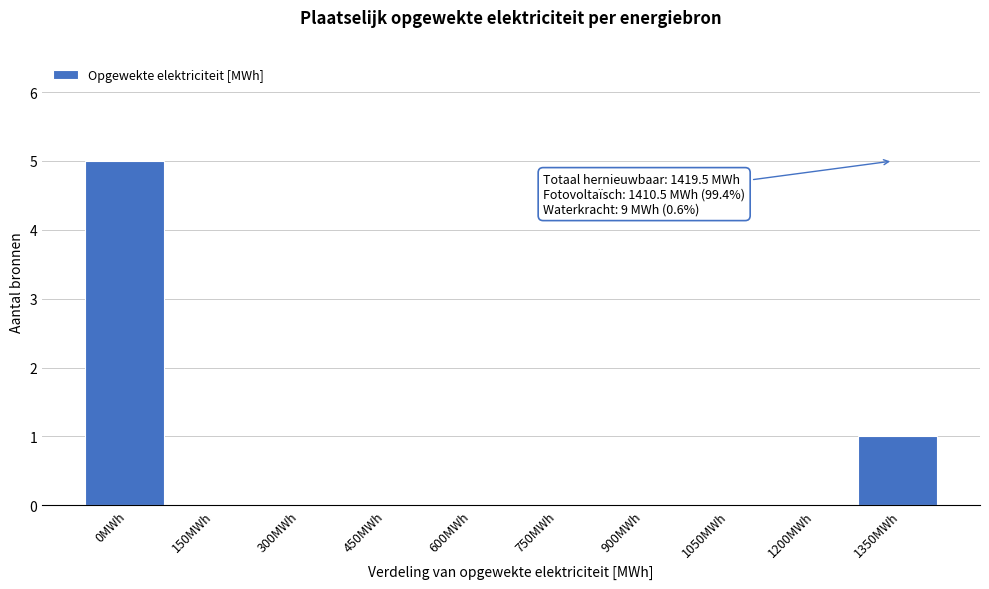

Reading left to right, list all the values displayed in this chart.

0MWh=5	150MWh=0	300MWh=0	450MWh=0	600MWh=0	750MWh=0	900MWh=0	1050MWh=0	1200MWh=0	1350MWh=1